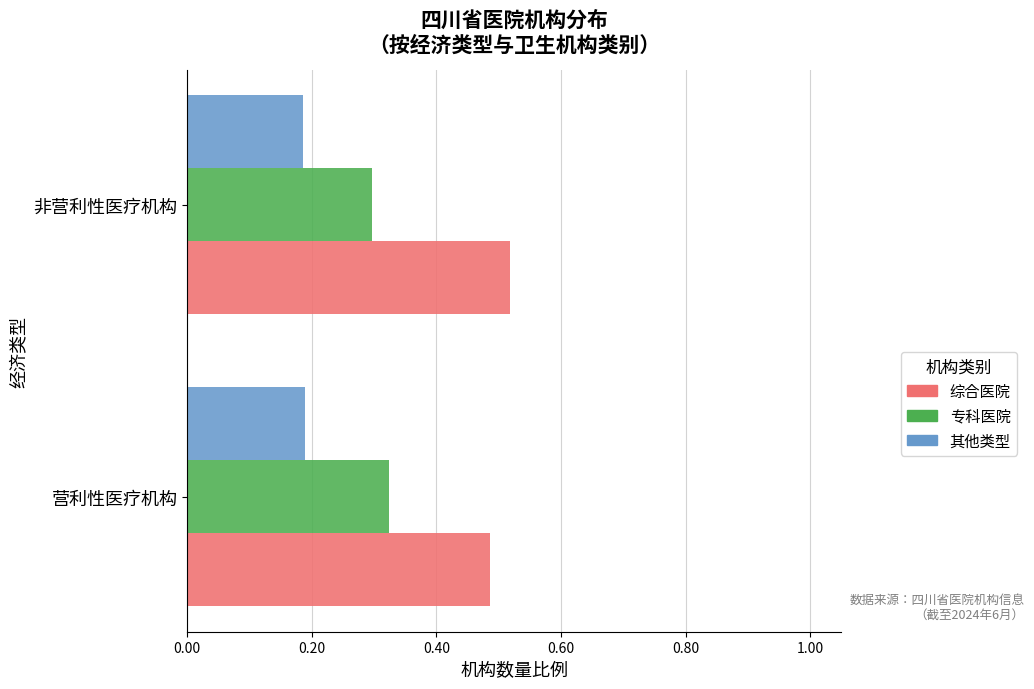

List the series in order of their peak value, lowest first.

其他类型, 专科医院, 综合医院